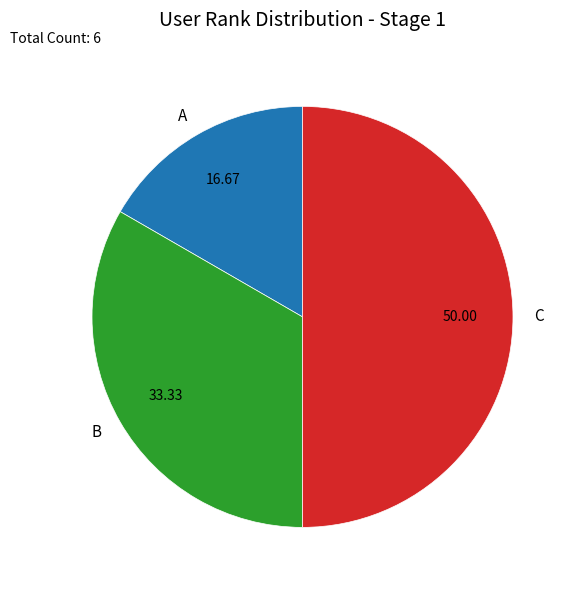

What is the largest slice in the pie chart?

C